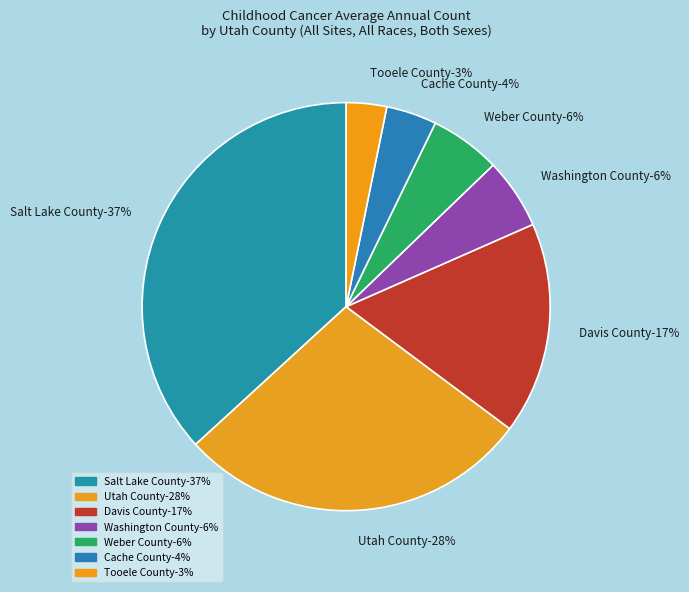

What percentage do Tooele County and Washington County together represent?

8.8%